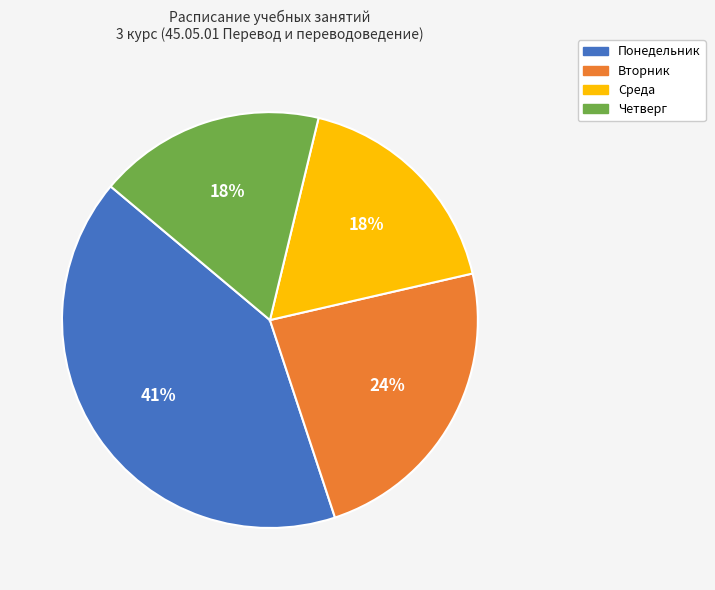

True or false: Вторник accounts for 32% of the total.

False